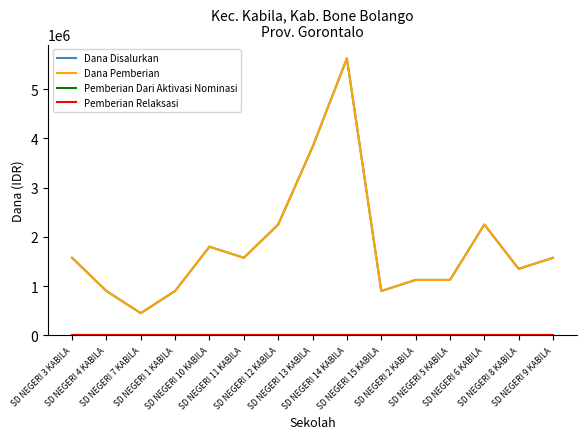

Is this an area chart (filled region under the line)?

No